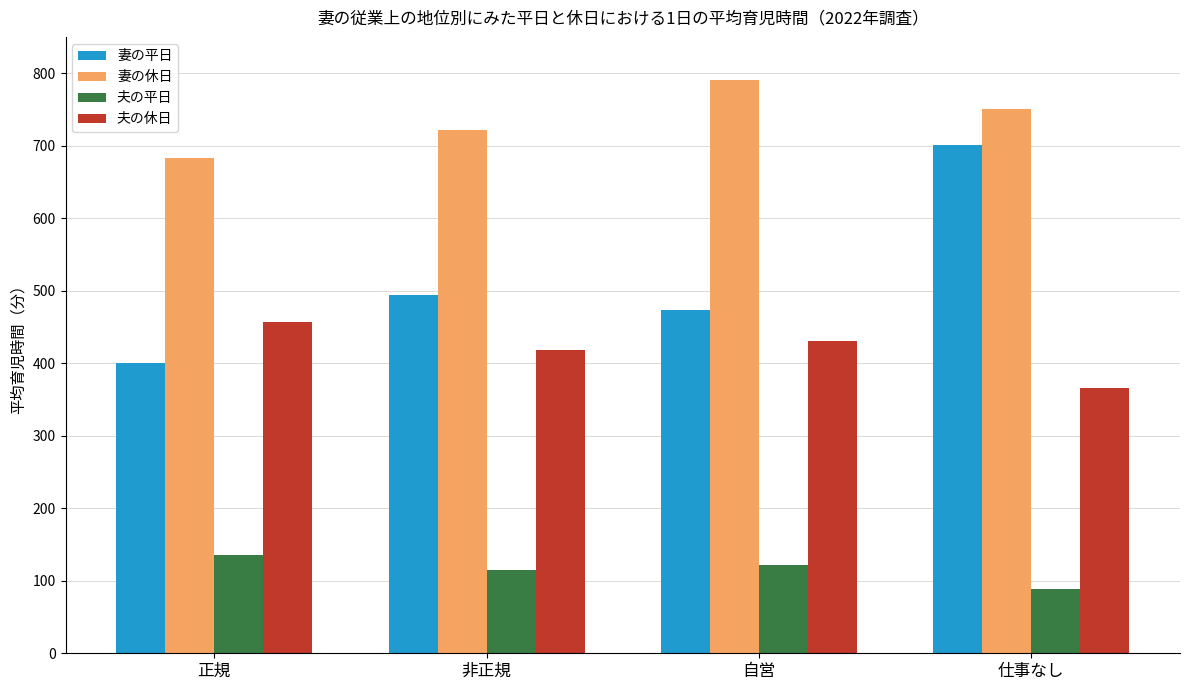

How many groups of bars are there?

4